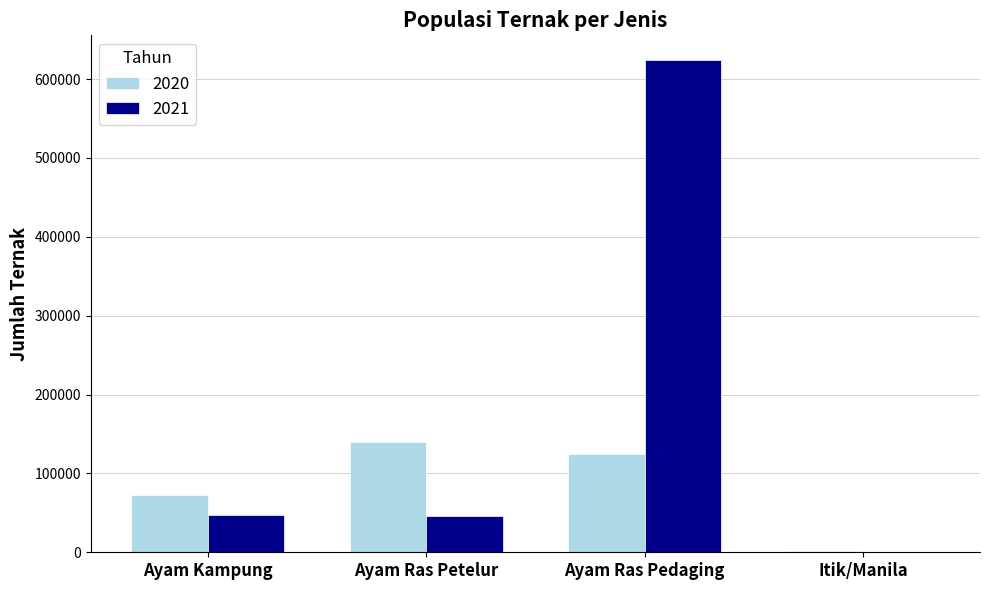

Which series has the largest total across all categories?

2021